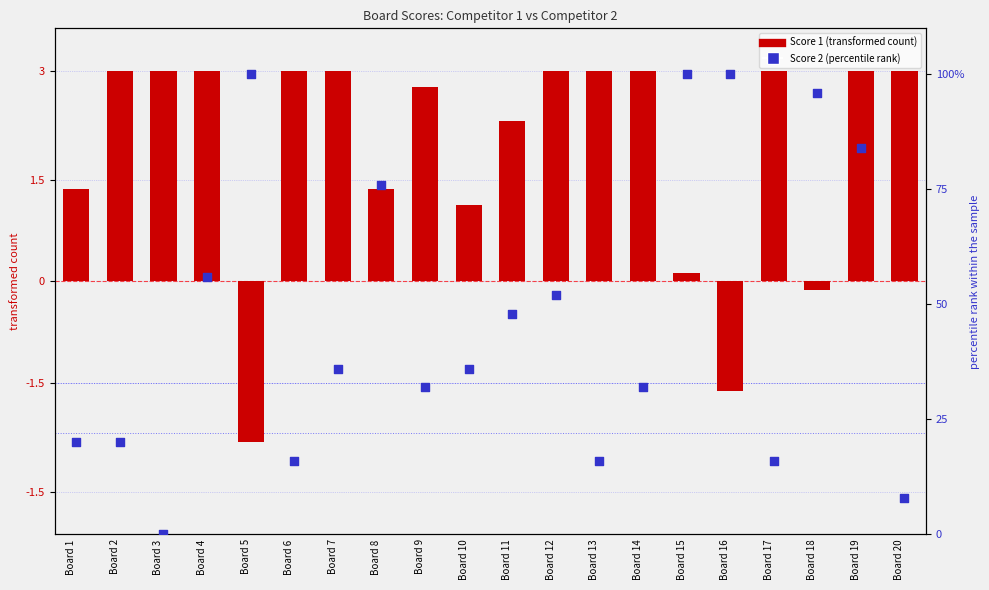

Which series contains the lowest Y value?

Score 1 (transformed)